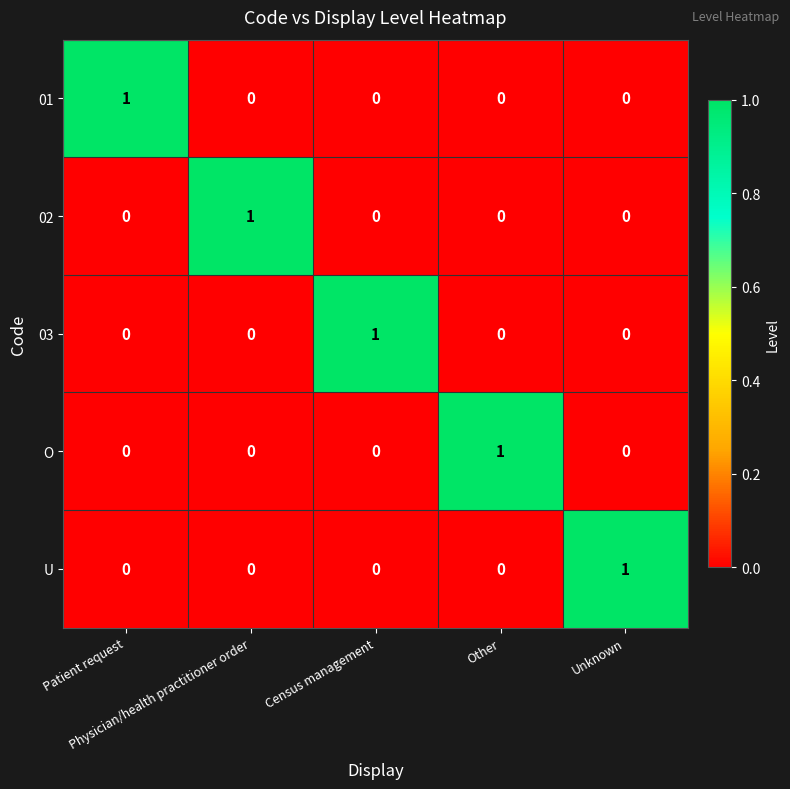

At how many categories does at least one series exceed 0?

5